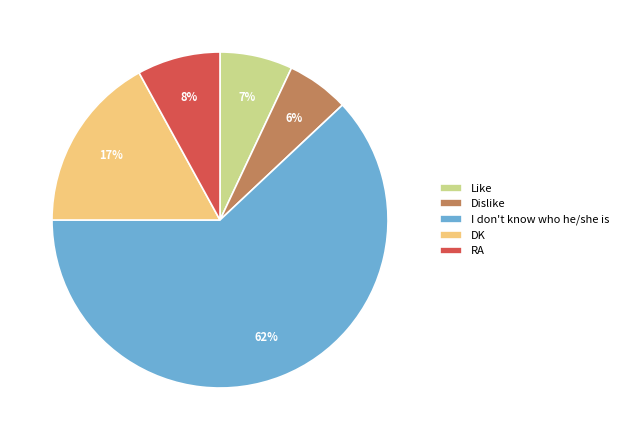

The Like slice represents 1% of the pie. True or false?

False